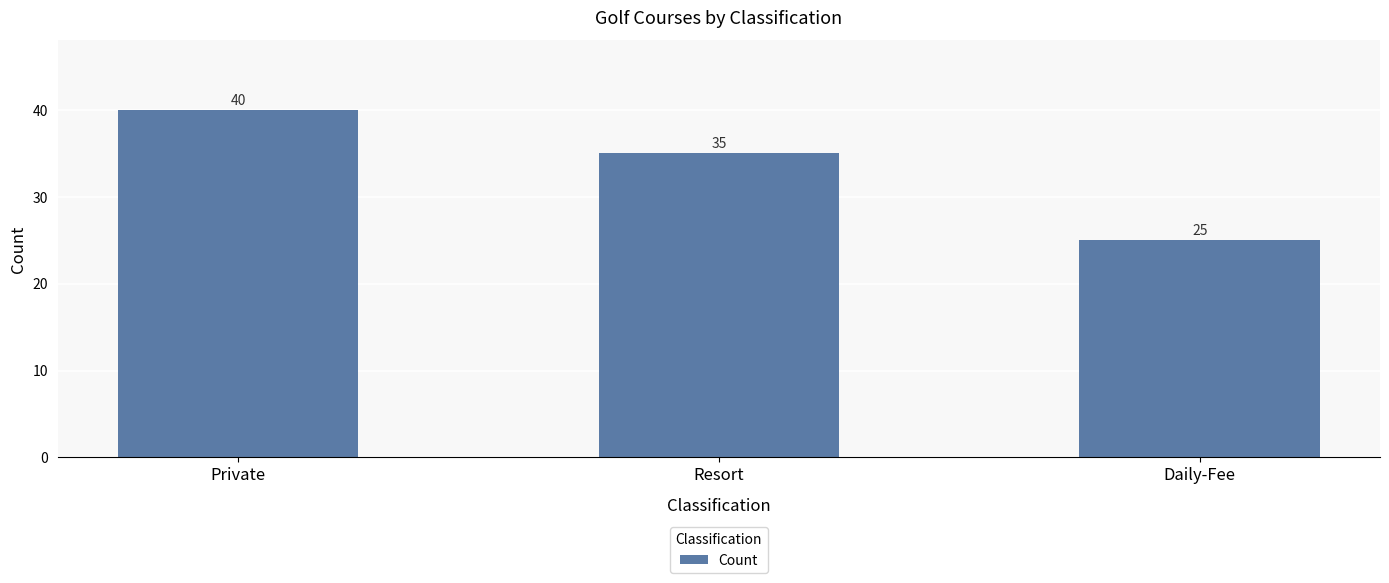

How many series are shown in this chart?

1